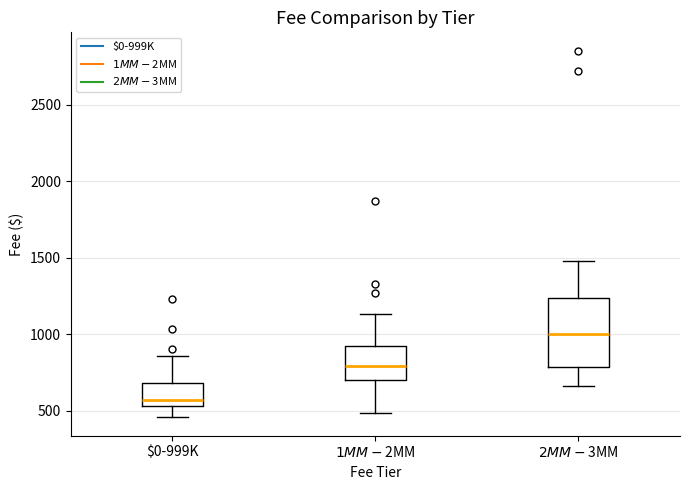

Reading left to right, read every box against the y-axis: the position of its median line, the range the box covers, and the ends of its whiskers. The values are not printed on the chart, so give them approximately, as read against the axis.

$0-999K: median 550 (just above the box's lower edge), box 550 to 700, whiskers 450 to 850
$1MM-$2MM: median 800, box 700 to 900, whiskers 500 to 1150
$2MM-$3MM: median 1000, box 800 to 1250, whiskers 650 to 1500